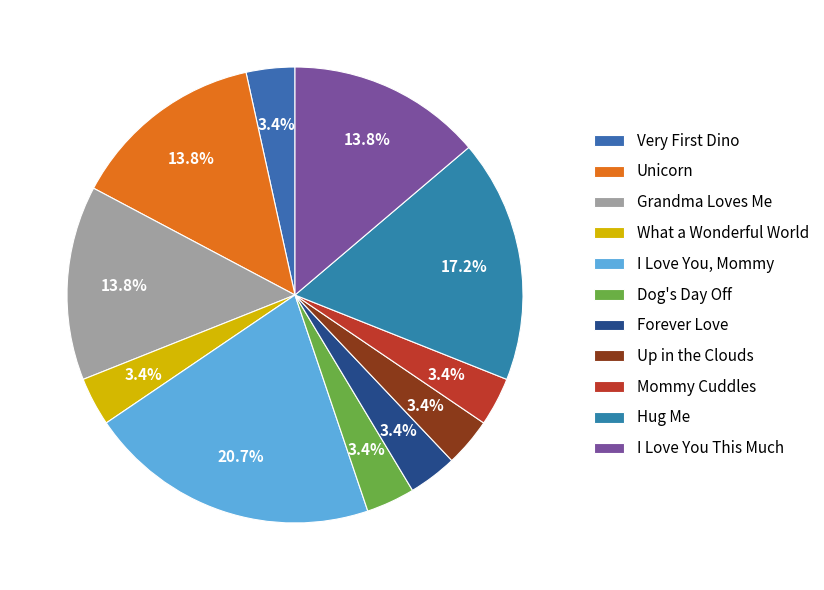

What is the largest slice in the pie chart?

I Love You, Mommy